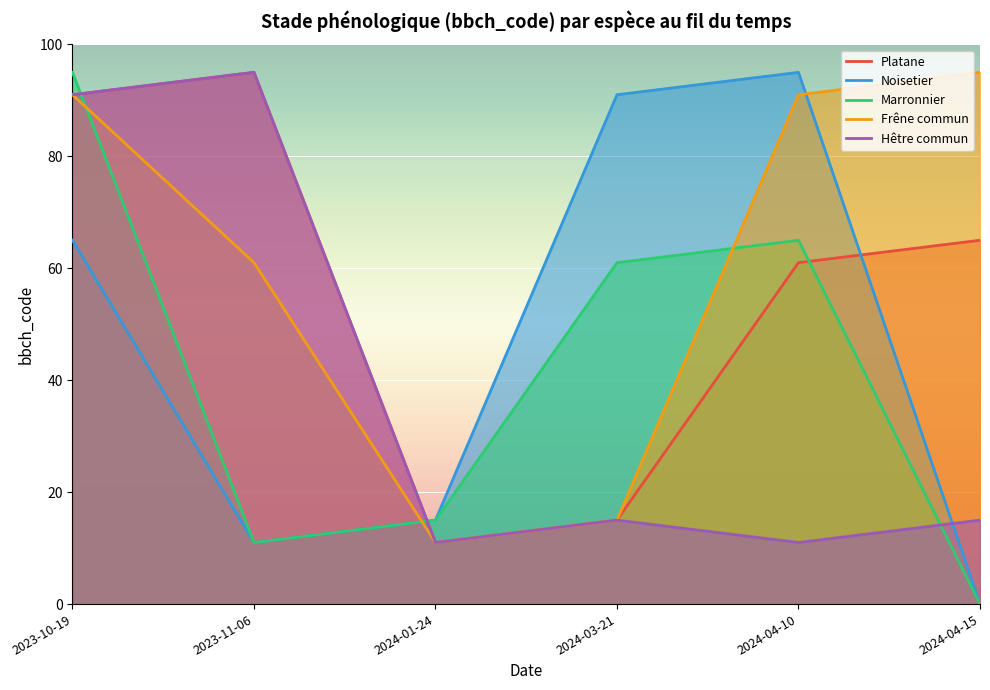

True or false: Platane has more than 0 points higher than both neighbors.

True